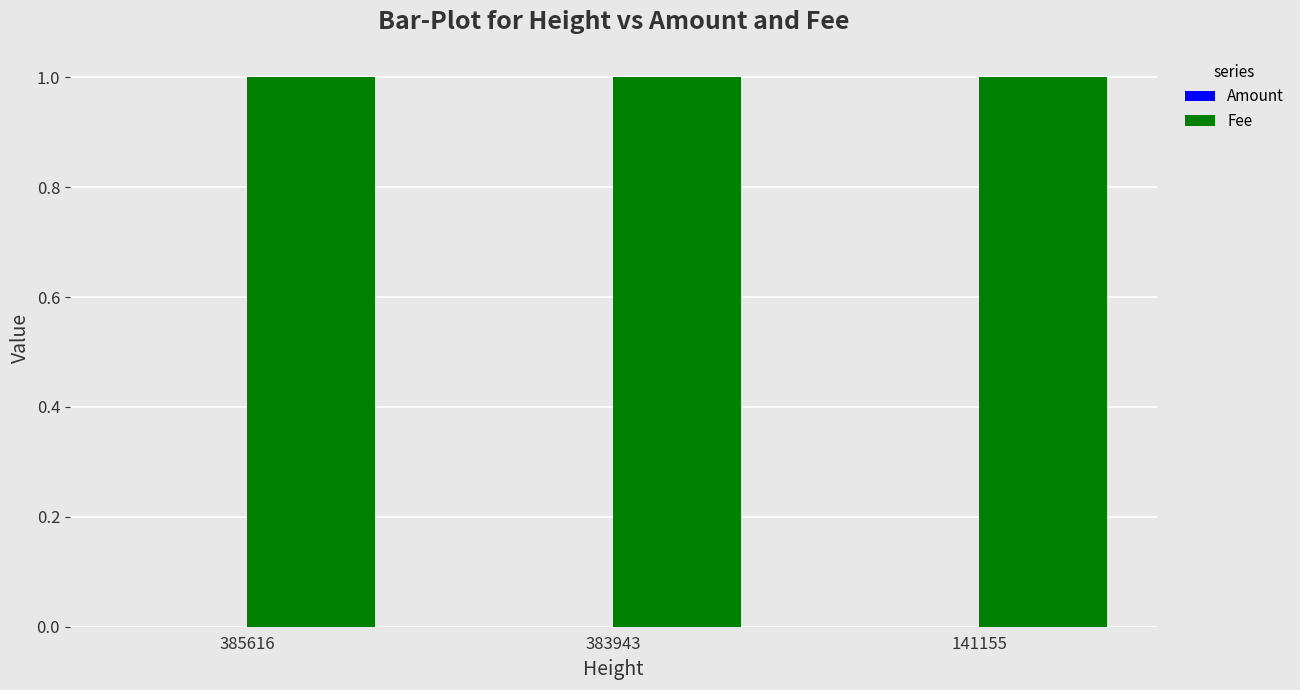

What is the sum of all Fee values?

3.0